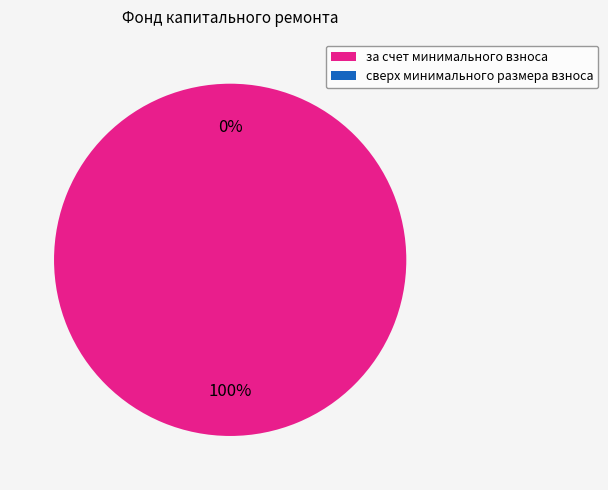

Is it true that сверх минимального размера взноса is 0% of the pie?

True